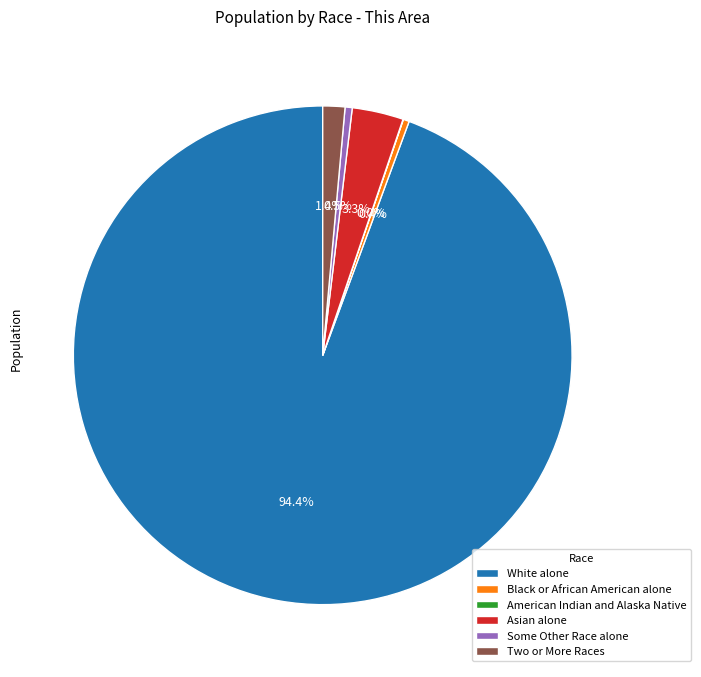

What percentage do Two or More Races and Black or African American alone together represent?

1.8%